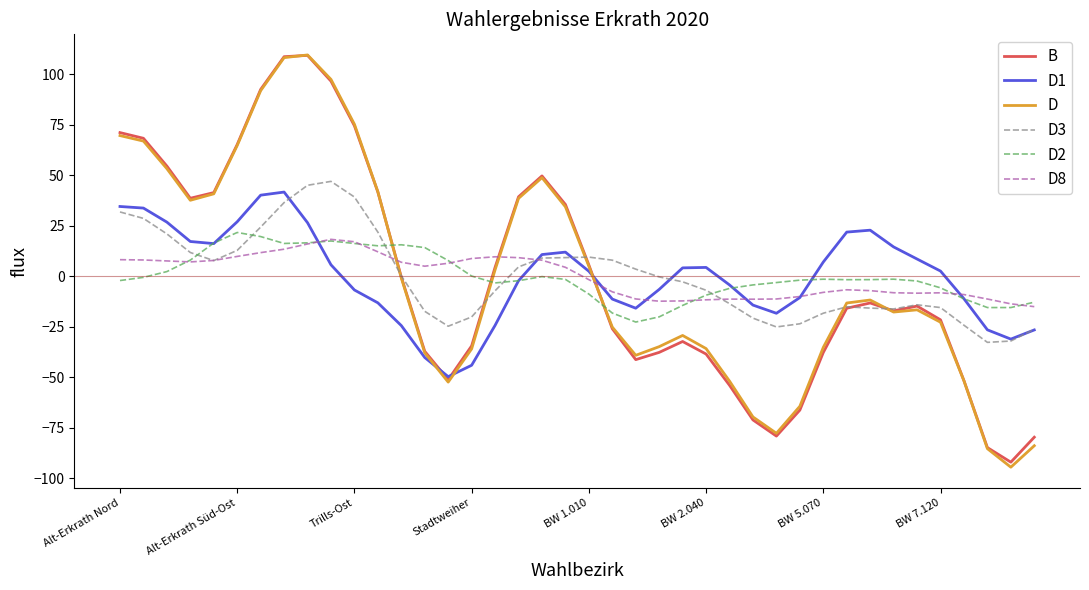

Which series has the widest spread of values?

D